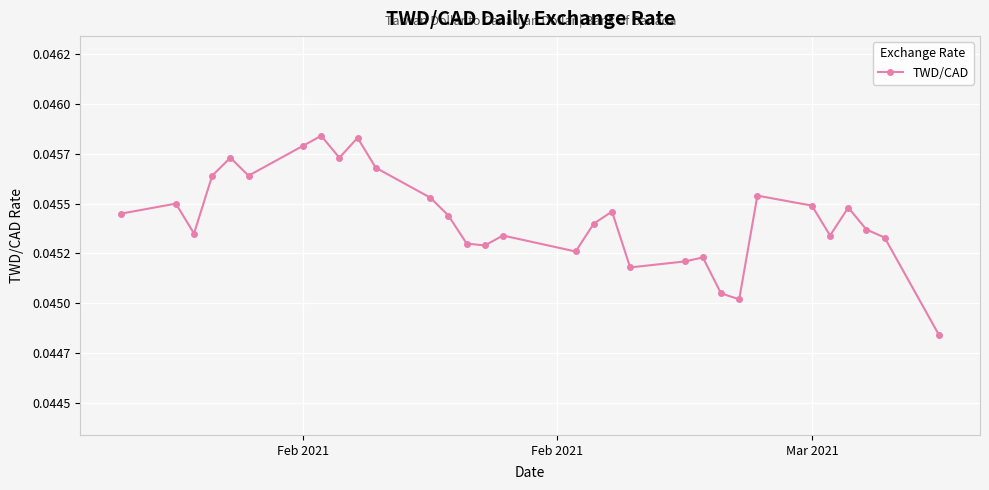

Does the chart have visible grid lines?

Yes